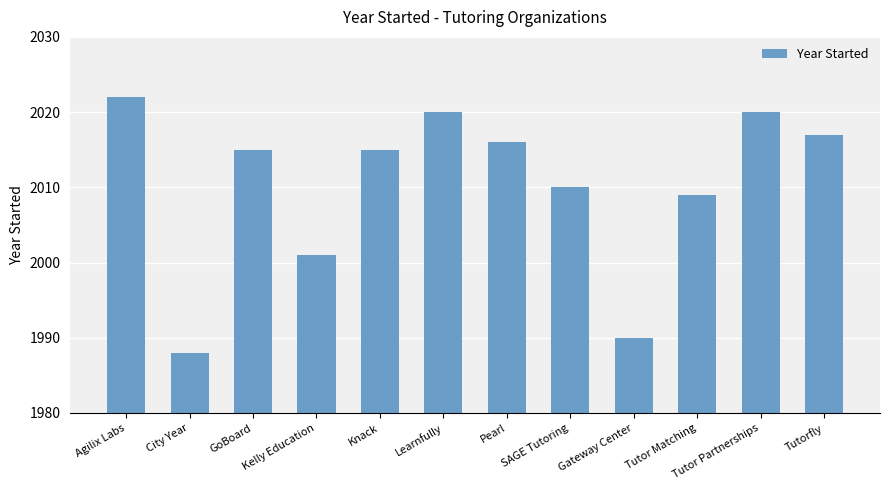

What is the label of the 5th bar from the right?

SAGE Tutoring